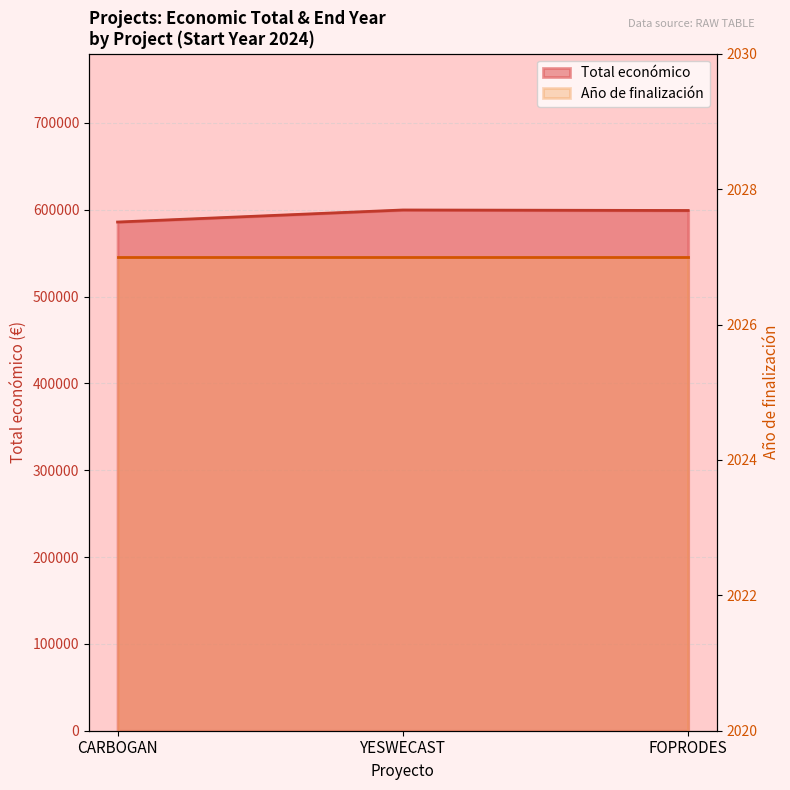

How many values are below 599211?

1